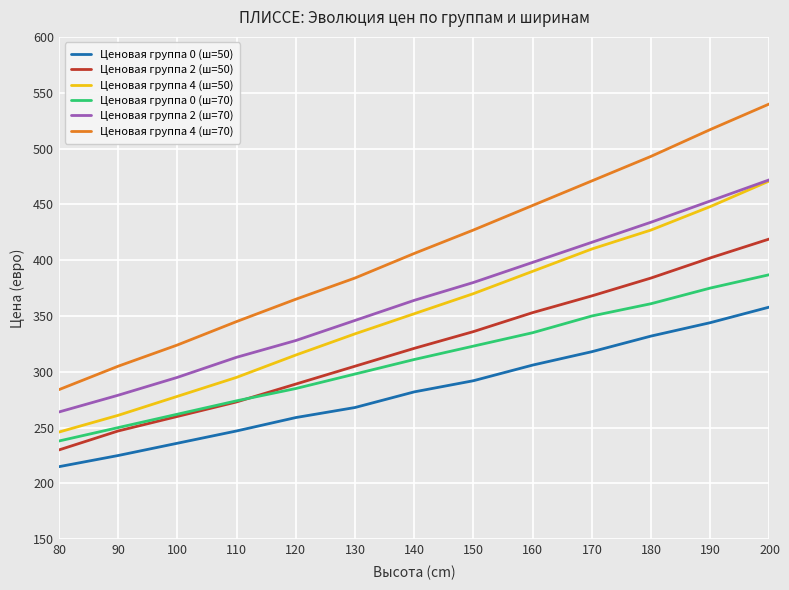

True or false: Ценовая группа 4 (ш=70) has a value of 765 at 160.

False